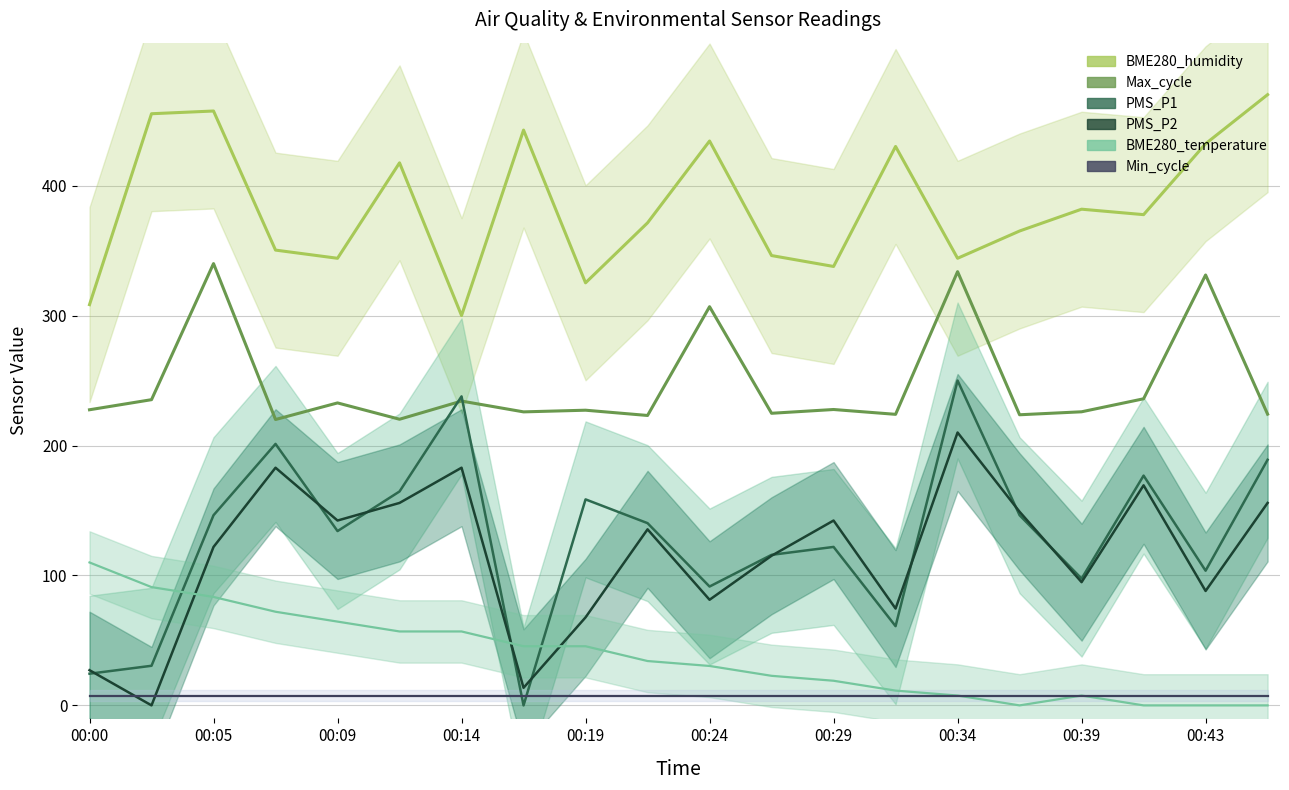

Is it true that the value at 00:43 is 193.8?

False